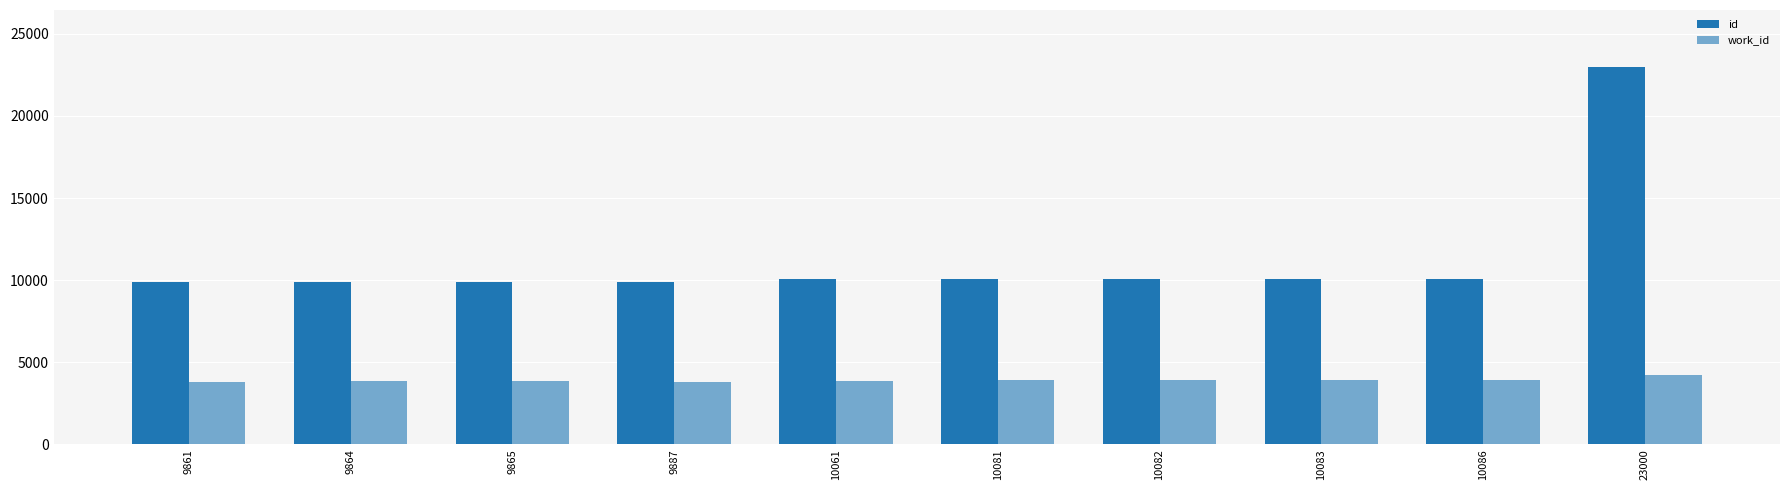

Is it true that id equals 10081 at 10081?

True